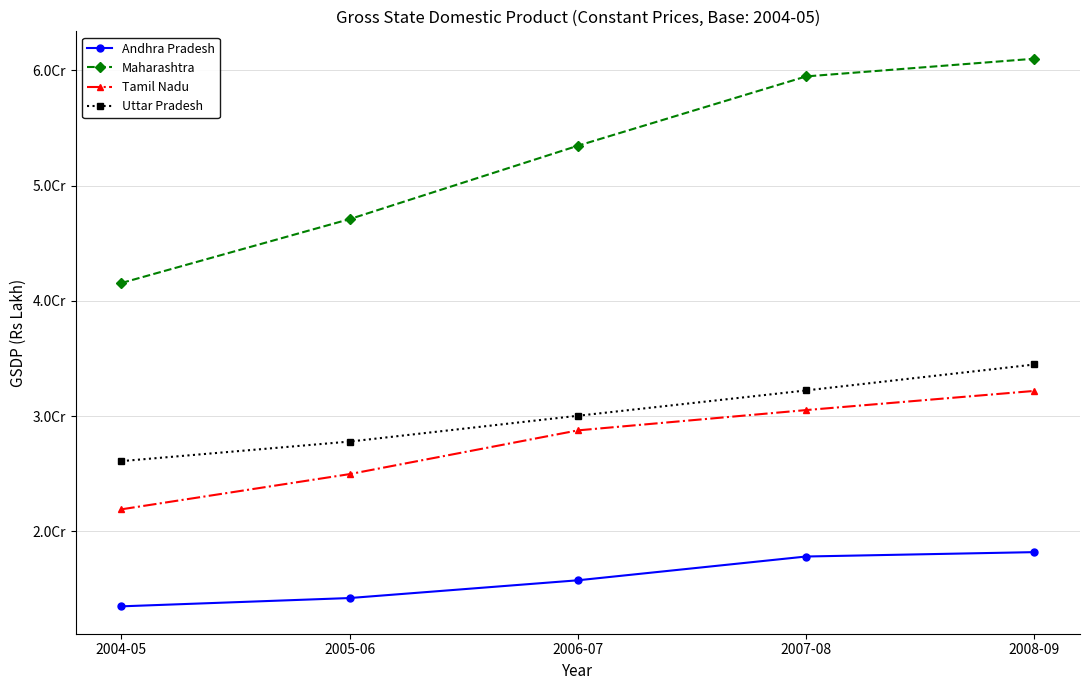

Does the chart have visible grid lines?

Yes